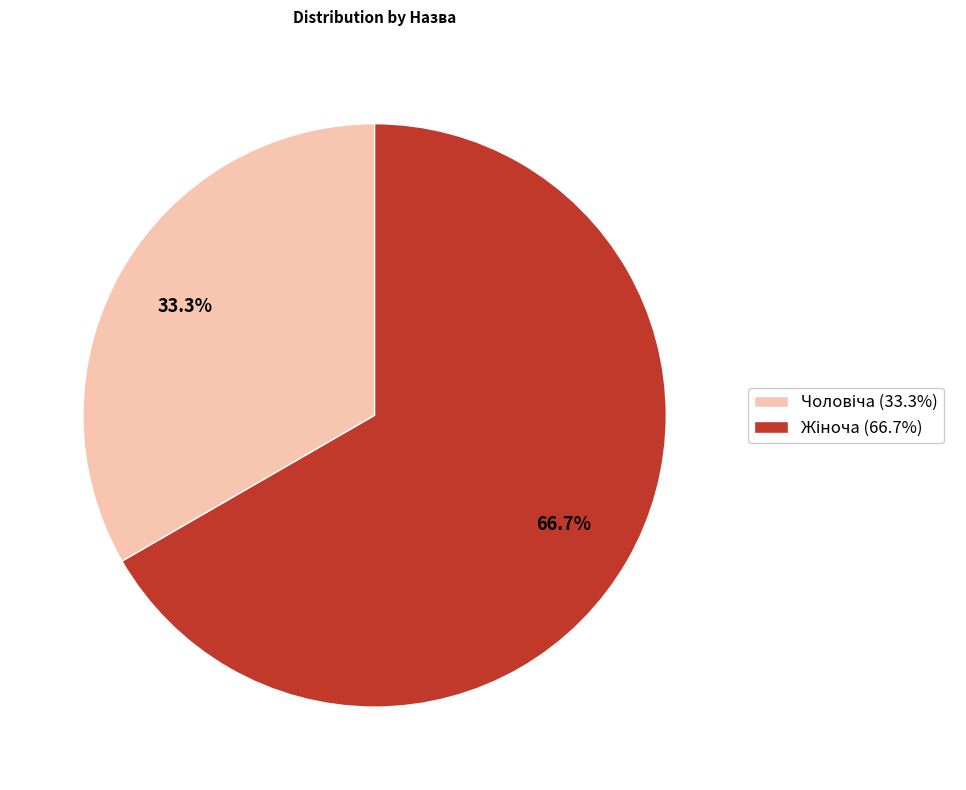

Does any single category account for the majority?

Yes